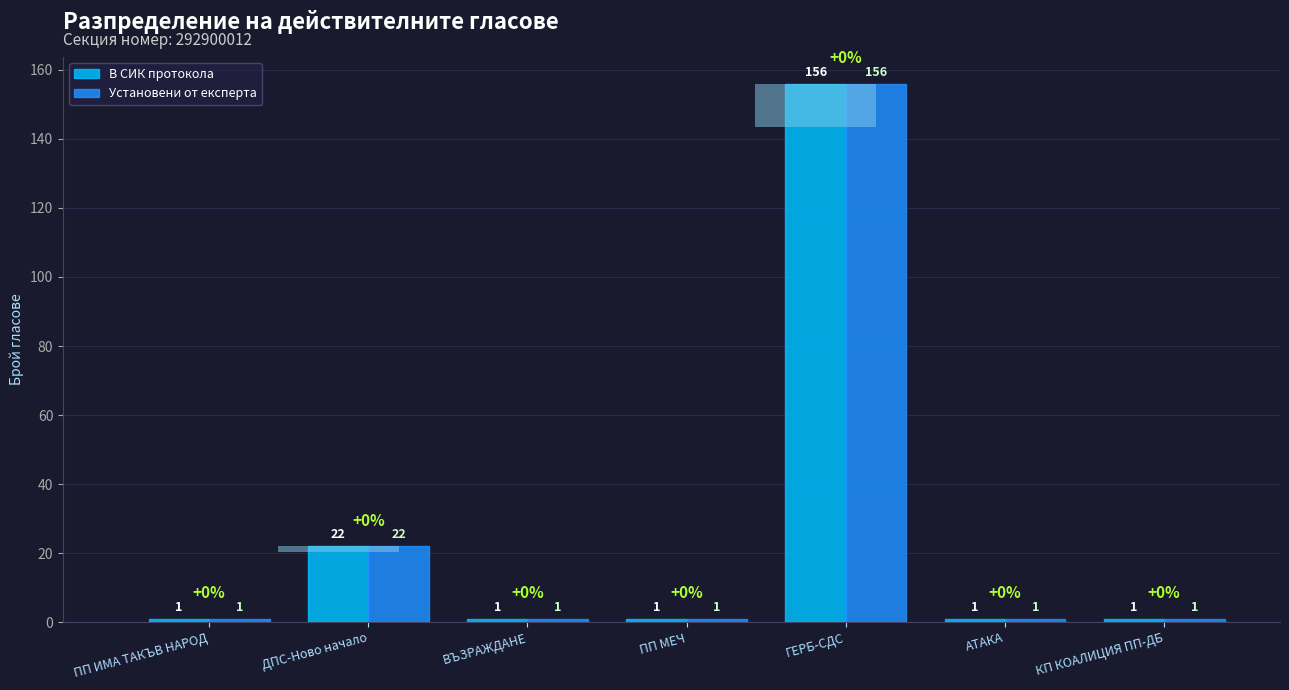

At which category is the sum across all series the highest?

ГЕРБ-СДС